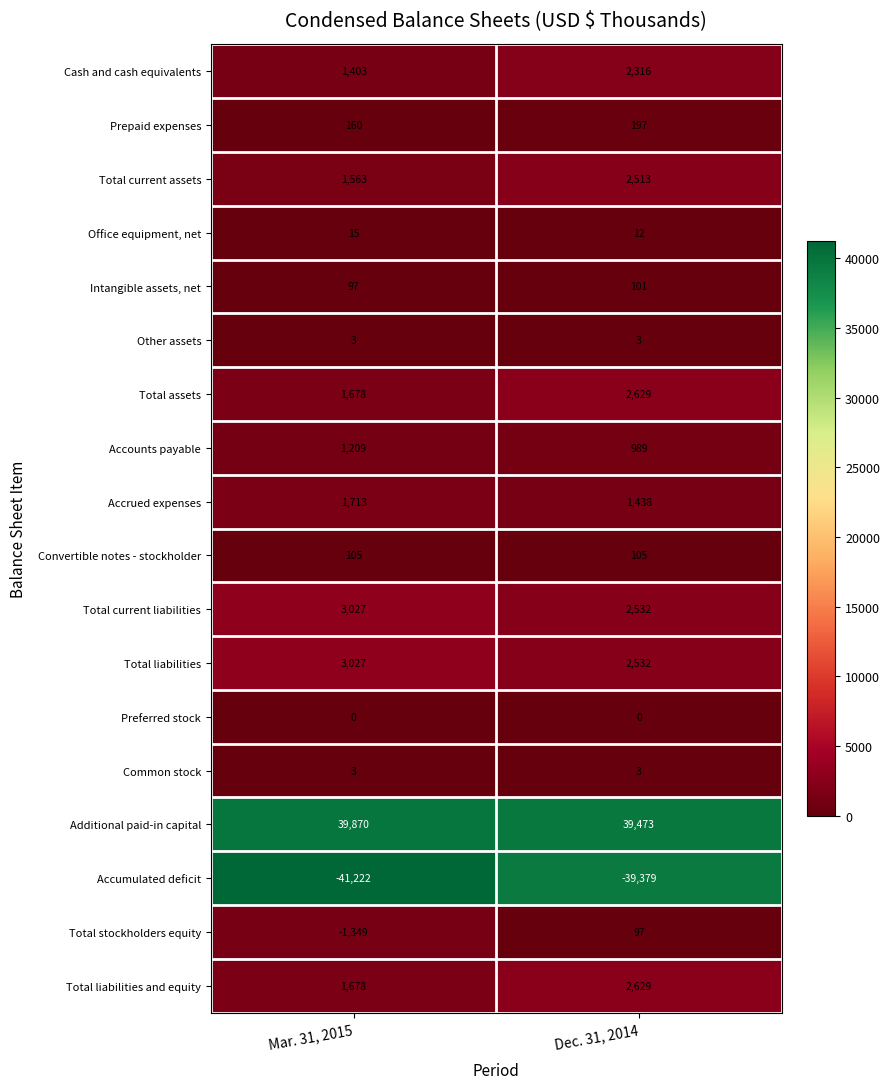

What is the greatest value displayed?

39870